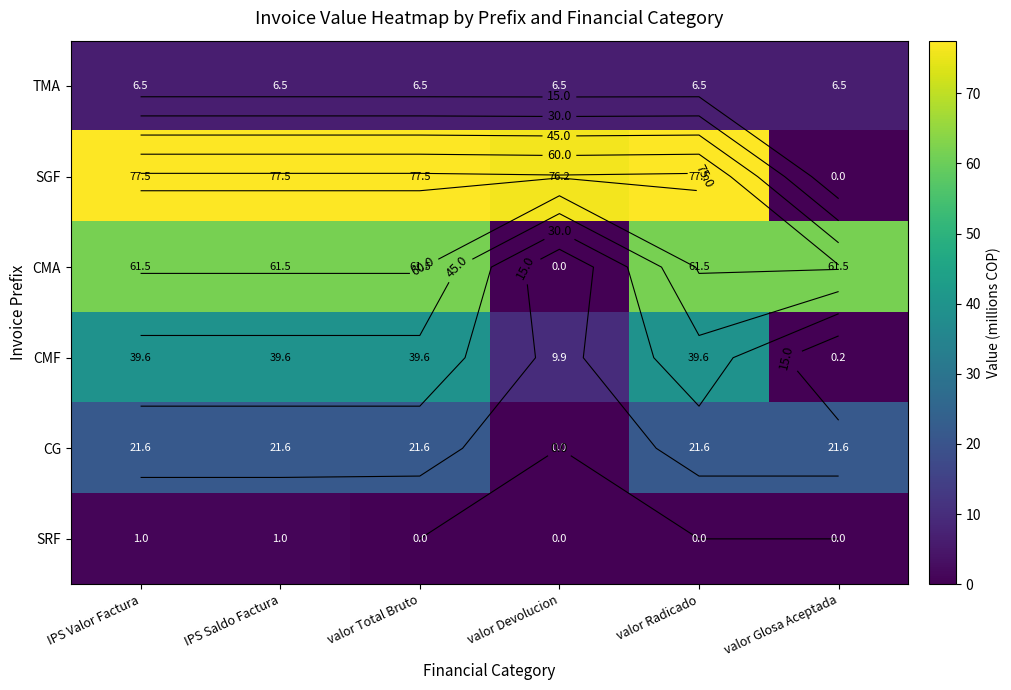

Which category has the lowest value in the SRF series?

valor Total Bruto